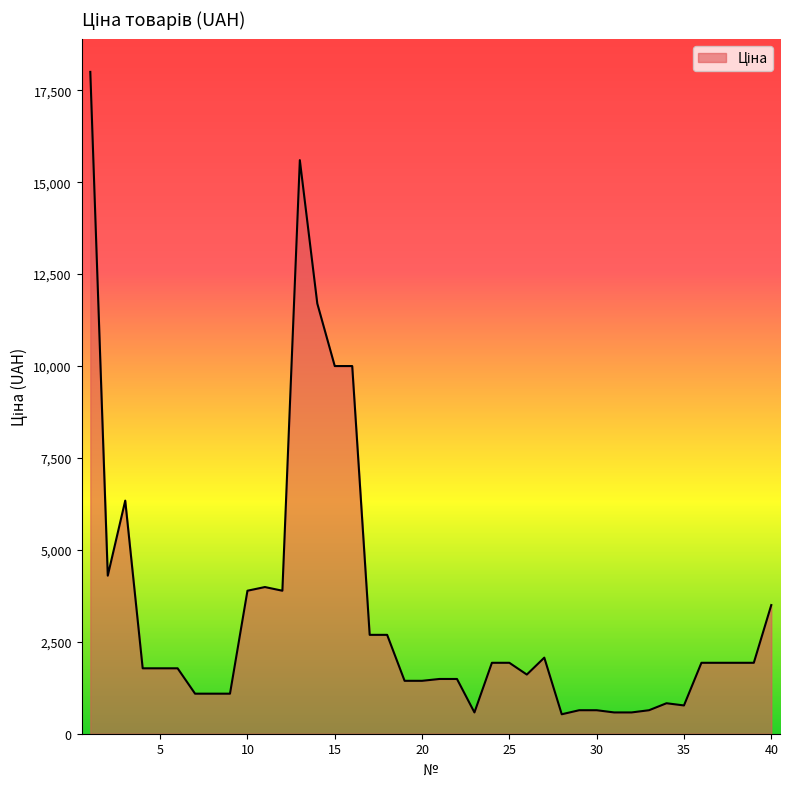

What is the smallest value displayed?

529